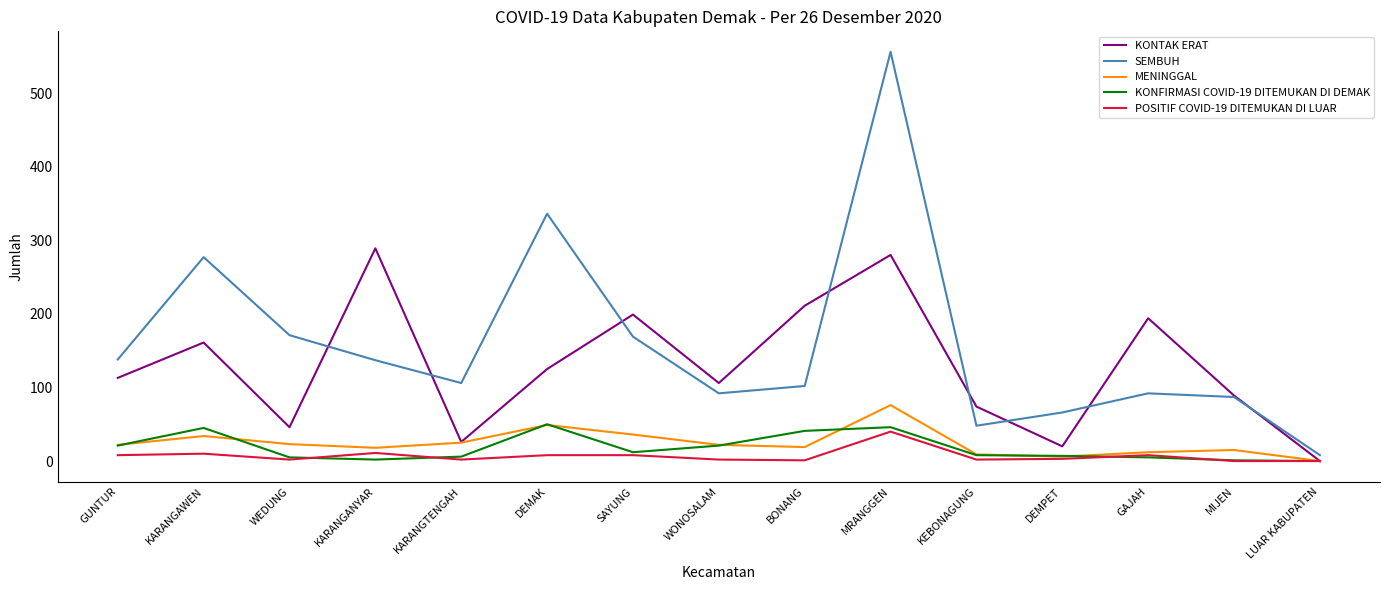

Which series has the widest spread of values?

SEMBUH